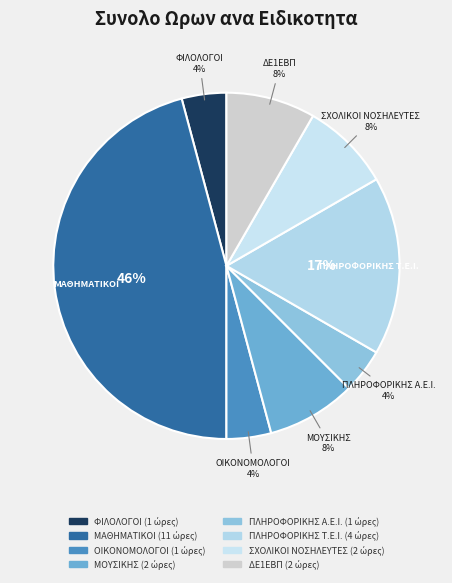

Do ΔΕ1ΕΒΠ and ΟΙΚΟΝΟΜΟΛΟΓΟΙ together represent more than half of the pie?

No